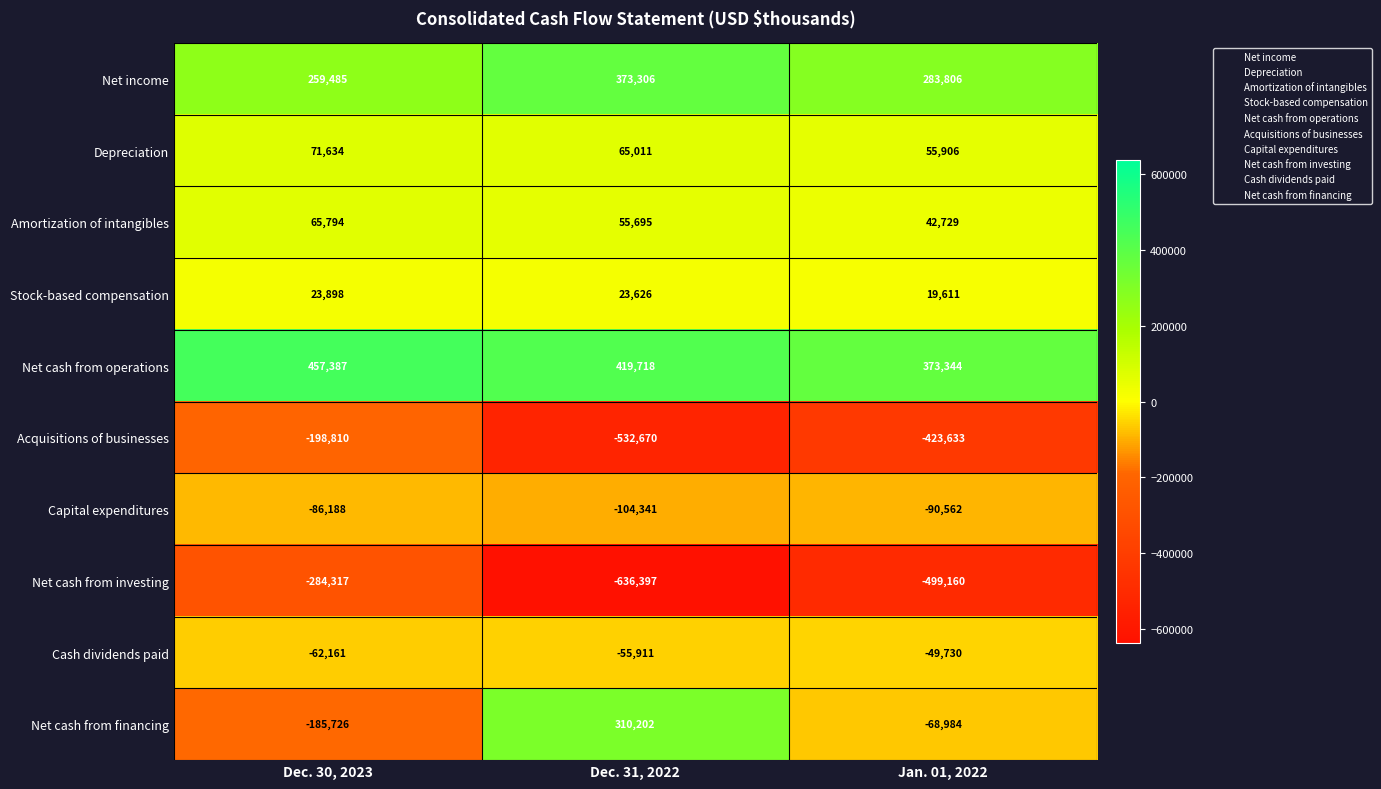

Which series has the largest range (max minus min)?

Net cash from financing